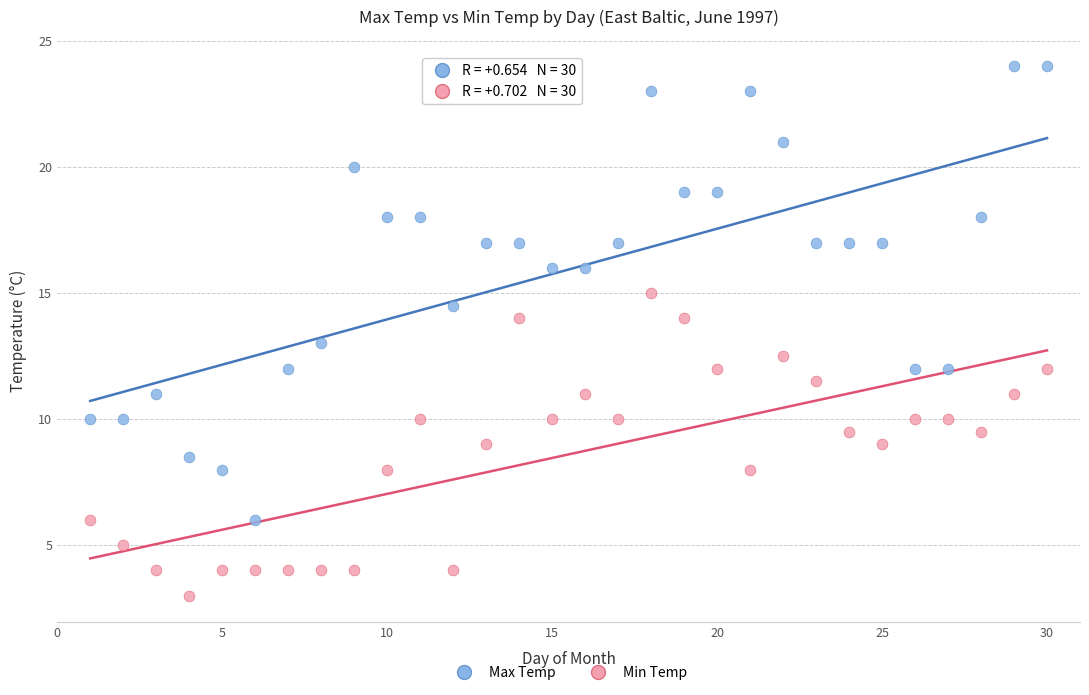

Which series reaches the maximum Y coordinate?

Max Temp